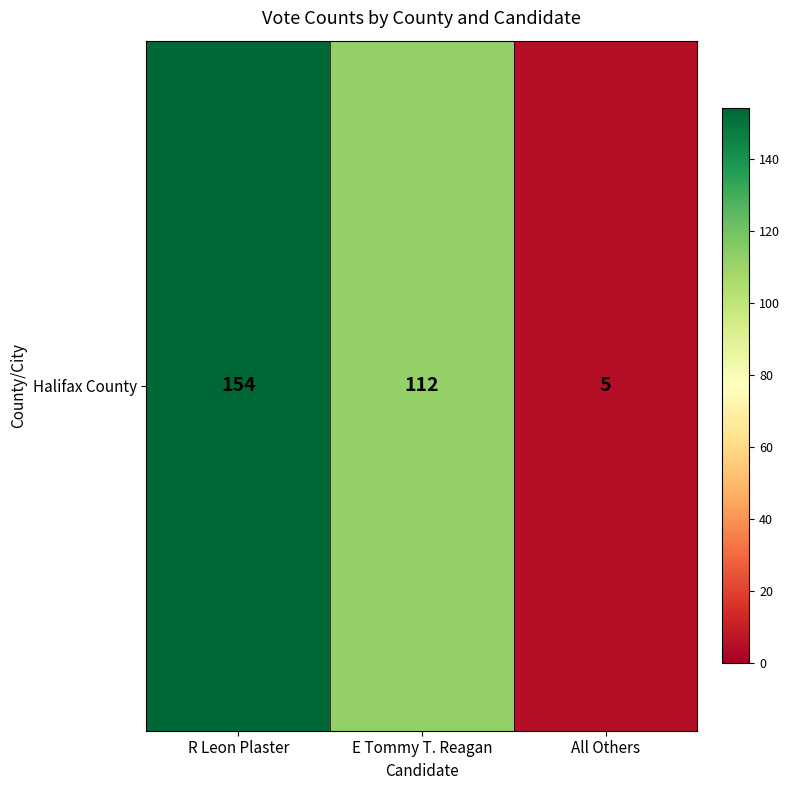

Reading left to right, list all the values displayed in this chart.

154	112	5